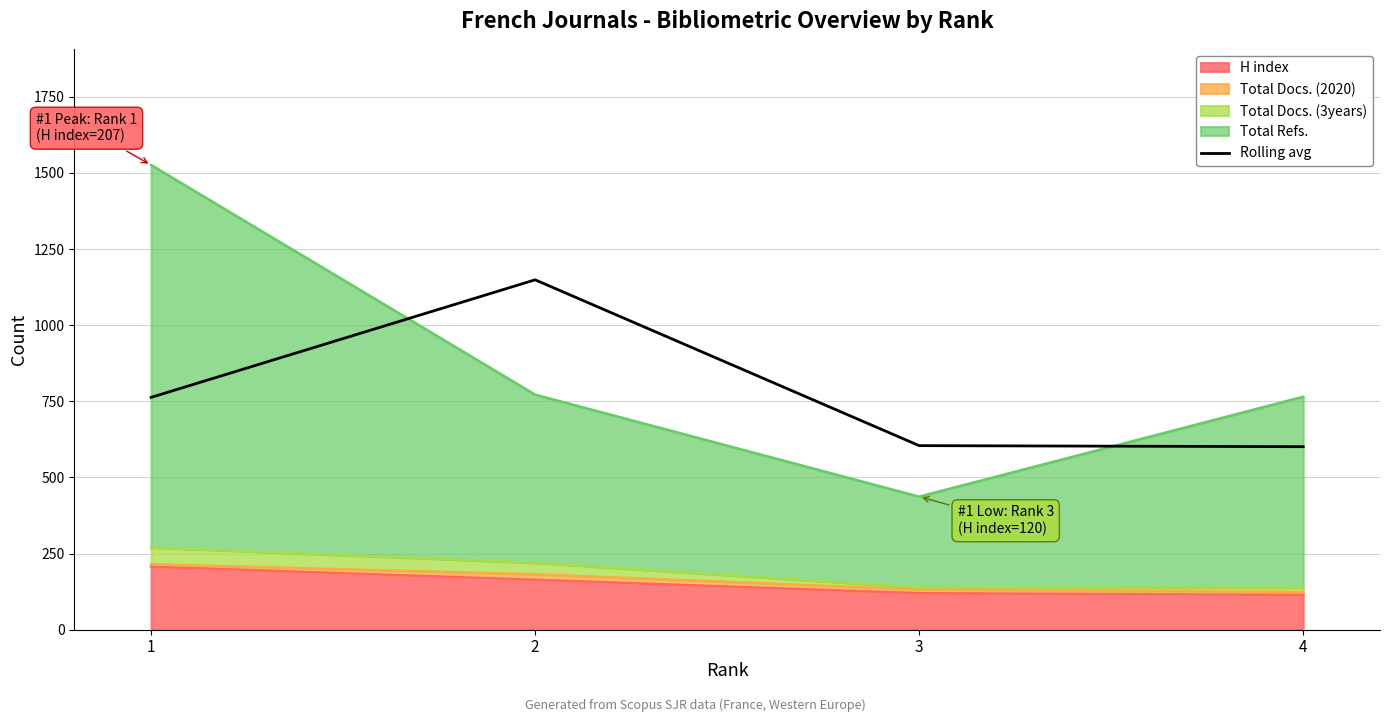

What is the sum of all values?

3117.5